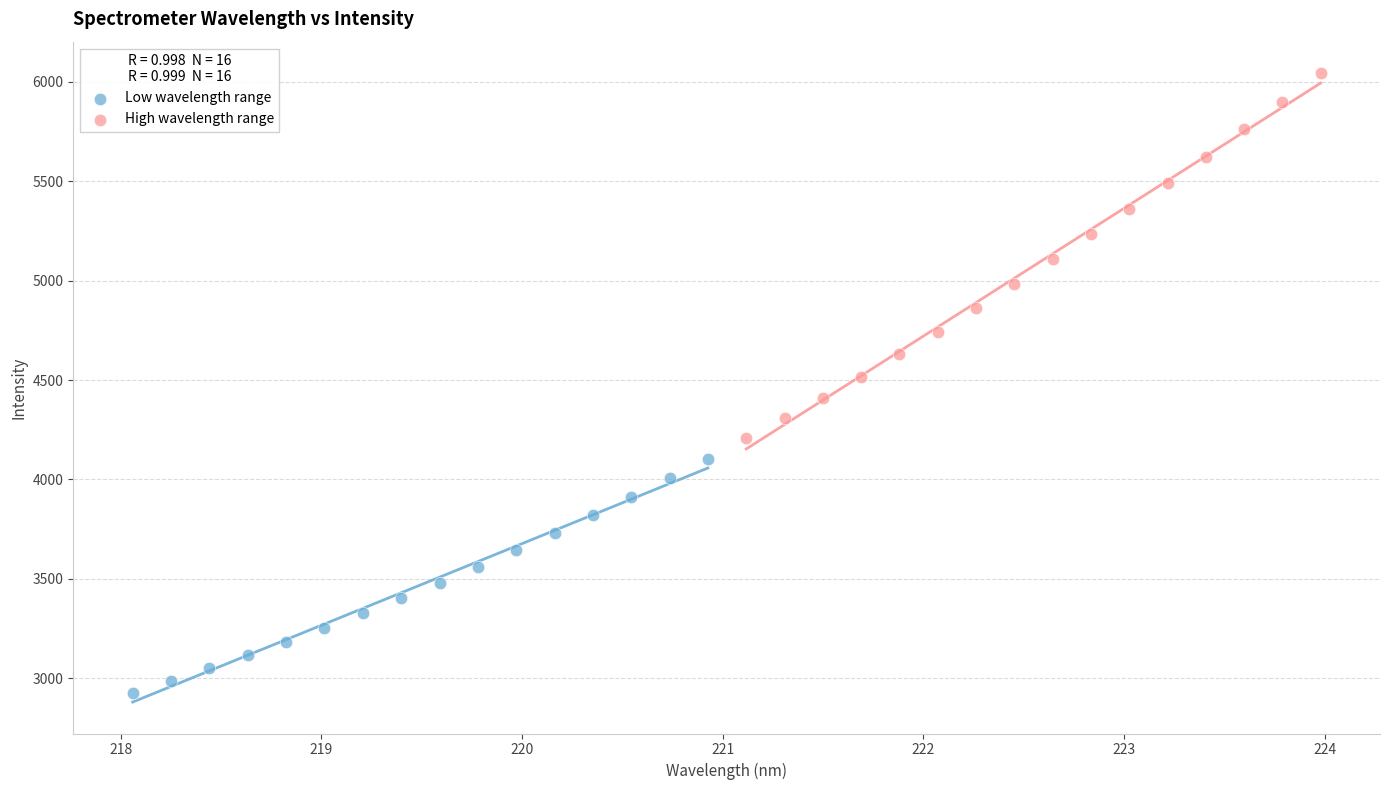

Which series reaches the maximum Y coordinate?

High wavelength range